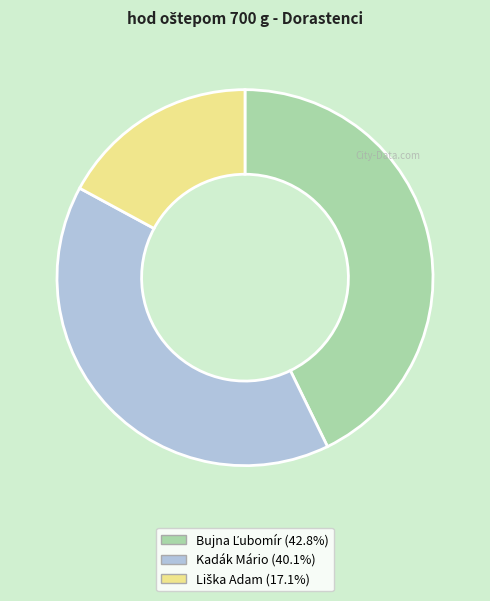

Is there a majority slice in this chart?

No